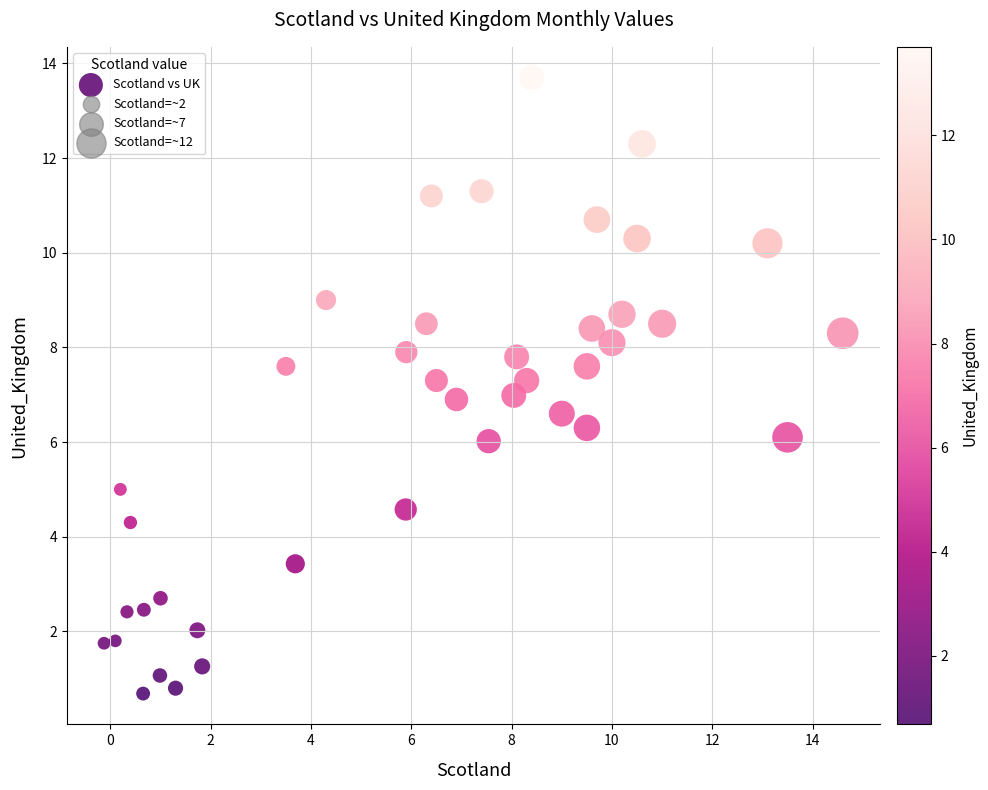

What is the range of Y values (max minus min)?

13.0